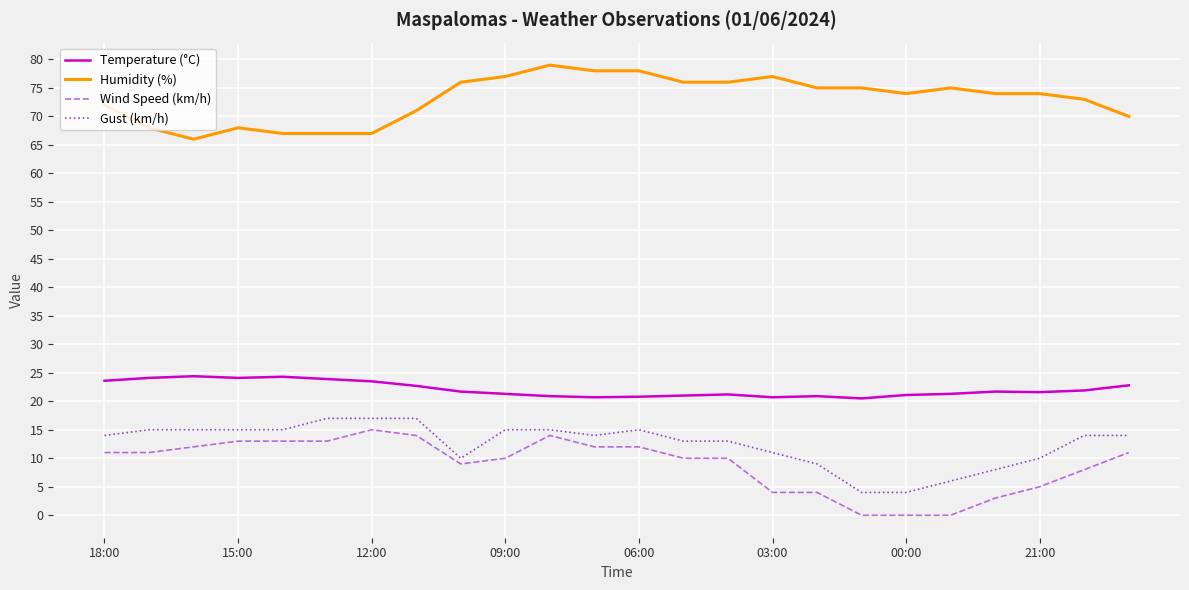

True or false: Temperature (°C) has more than 1 points higher than both neighbors.

True